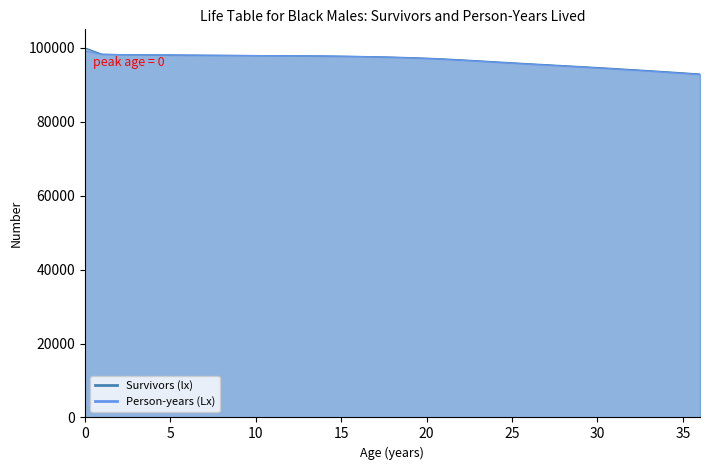

How many series are shown in this chart?

2